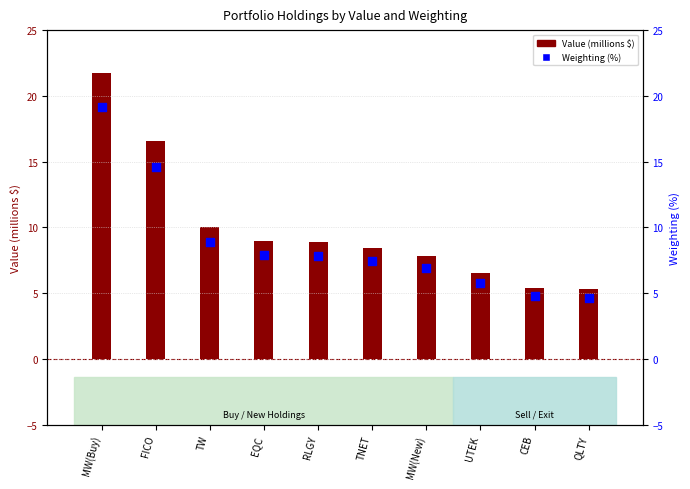

At which category is the sum across all series the highest?

MW(Buy)